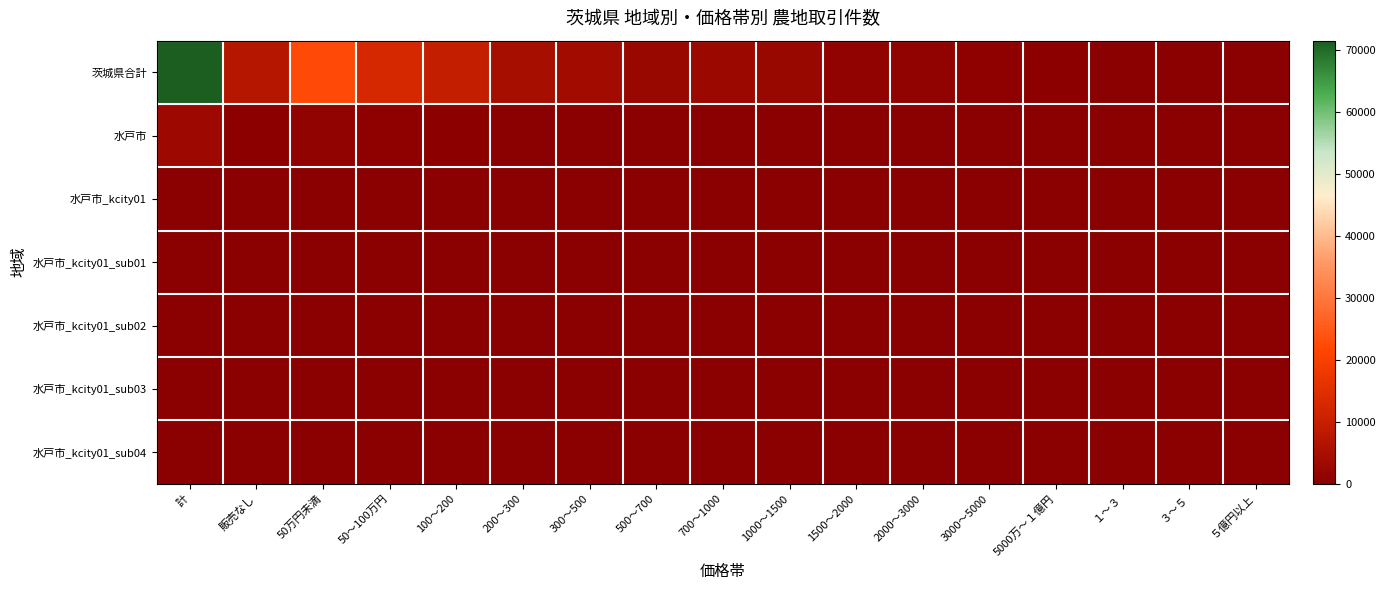

What is the greatest value displayed?

71542